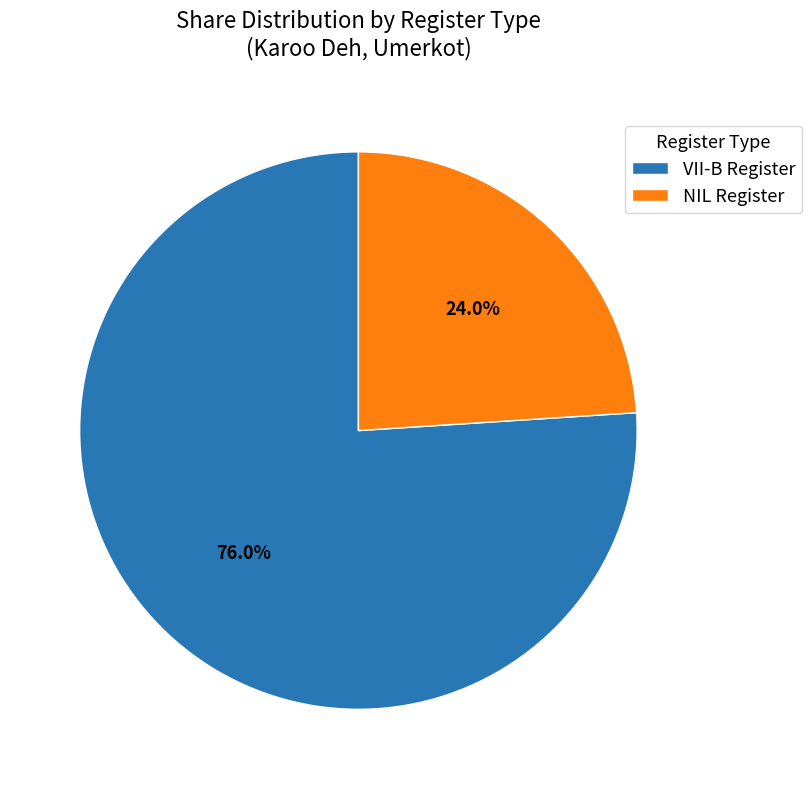

To the nearest percent, what portion does VII-B represent?

76%